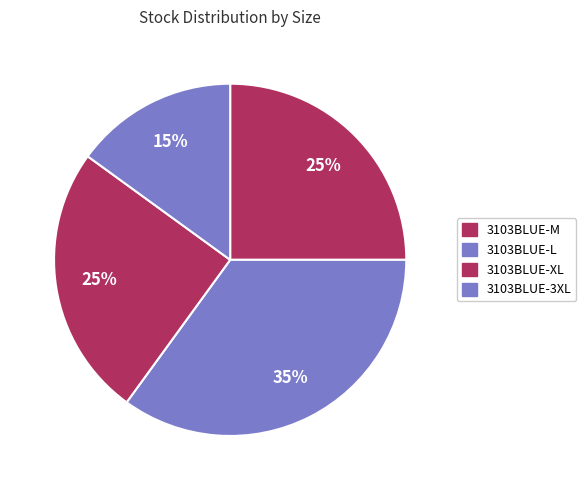

To the nearest percent, what percentage of the pie is 3103BLUE-L?

35%